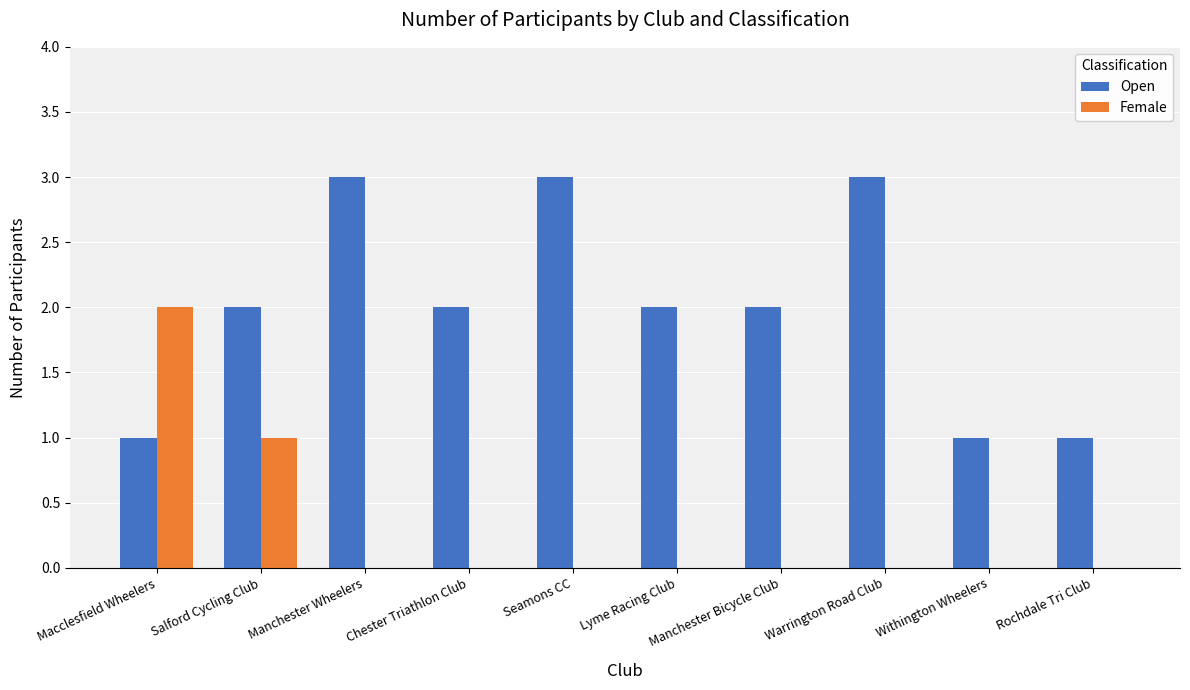

Reading right to left, transcribe all the data shown in this chart.

Open: Rochdale Tri Club=1	Withington Wheelers=1	Warrington Road Club=3	Manchester Bicycle Club=2	Lyme Racing Club=2	Seamons CC=3	Chester Triathlon Club=2	Manchester Wheelers=3	Salford Cycling Club=2	Macclesfield Wheelers=1
Female: Rochdale Tri Club=0	Withington Wheelers=0	Warrington Road Club=0	Manchester Bicycle Club=0	Lyme Racing Club=0	Seamons CC=0	Chester Triathlon Club=0	Manchester Wheelers=0	Salford Cycling Club=1	Macclesfield Wheelers=2